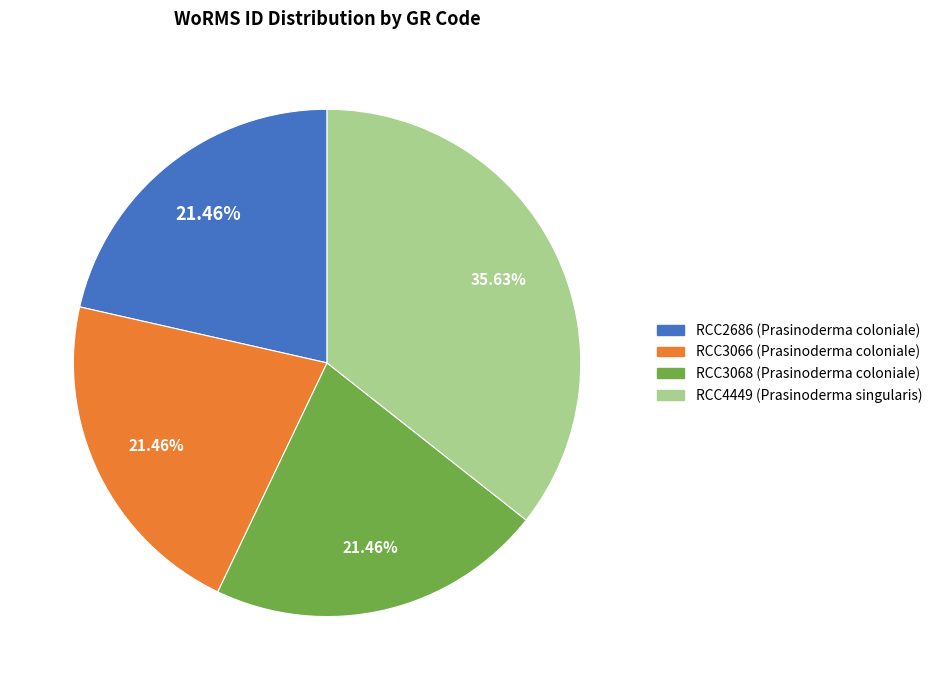

What percentage is the RCC3068 slice, to the nearest percent?

21%